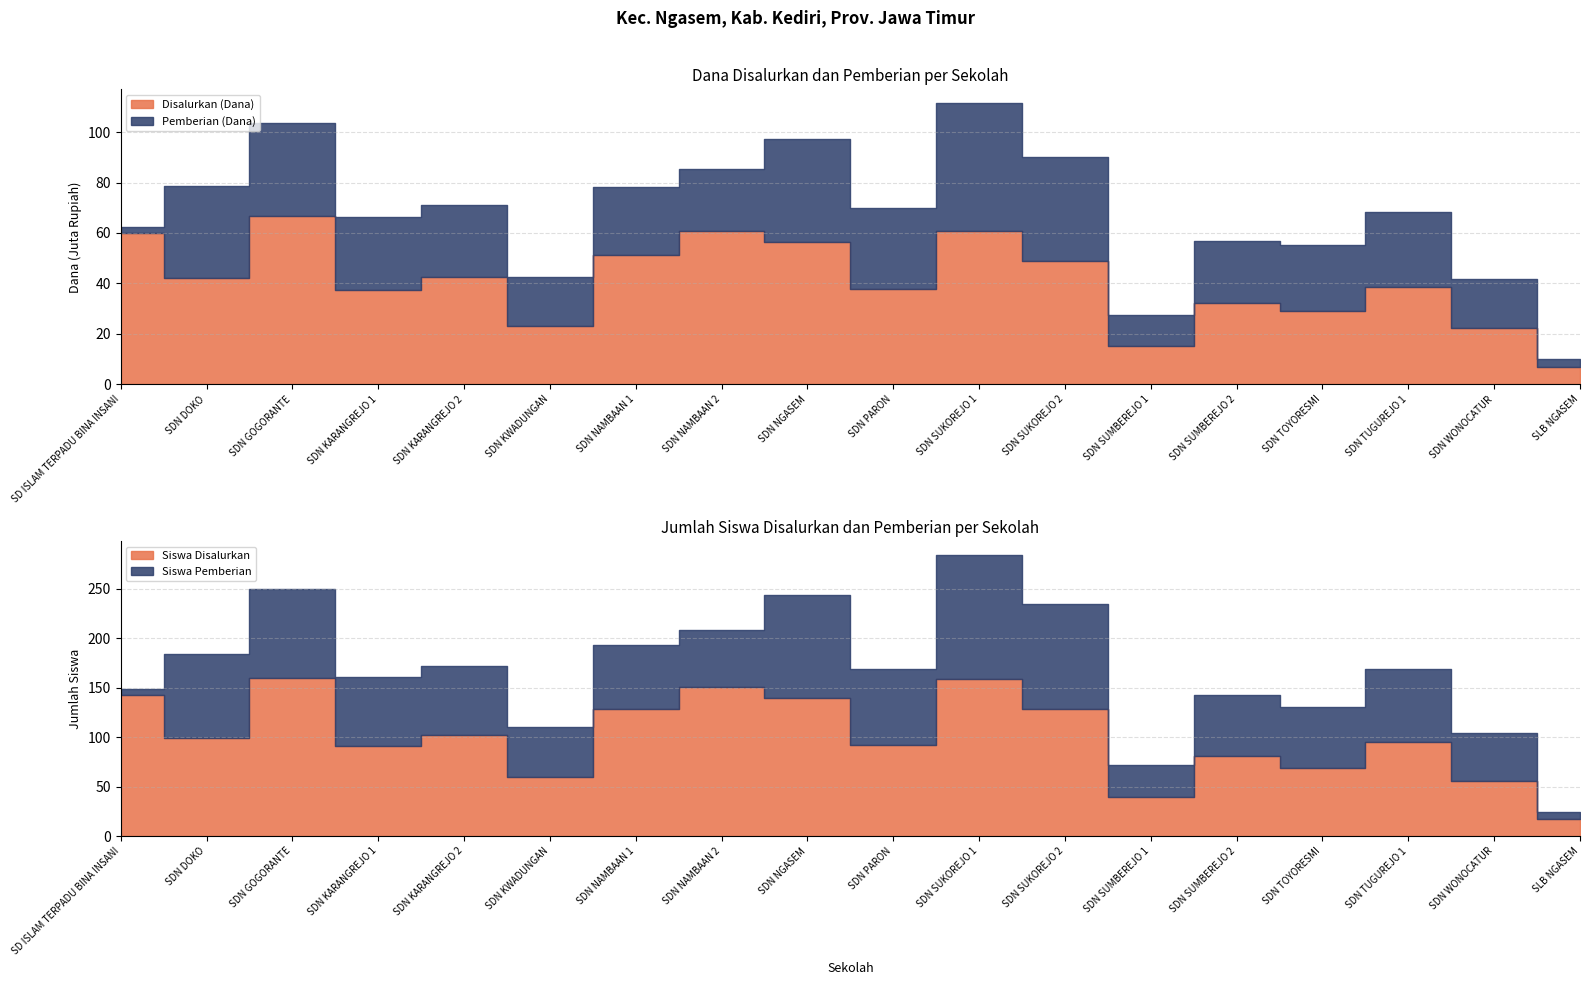

What value does the Disalurkan (Dana) series have at SDN SUMBEREJO 2?

32175000